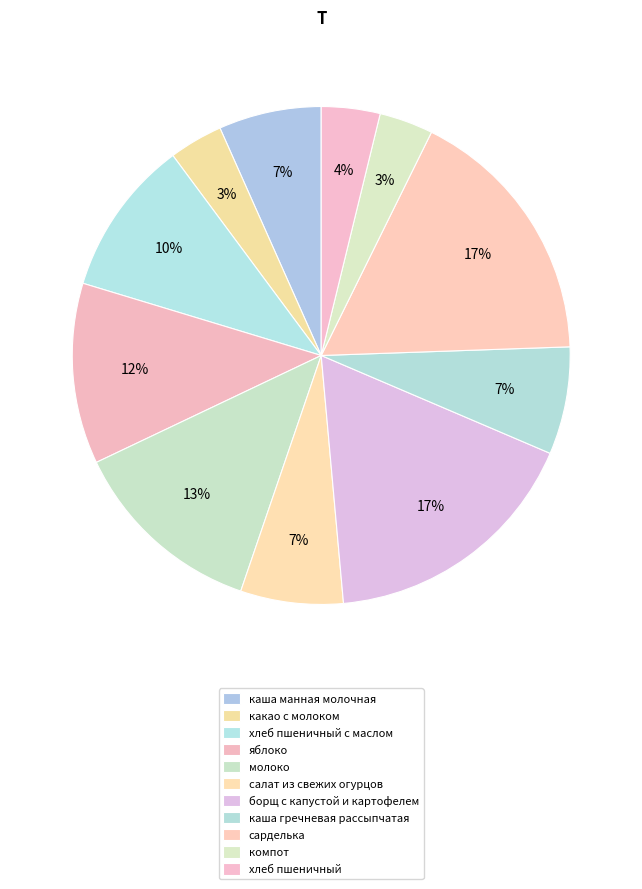

Count the number of slices in the pie.

11